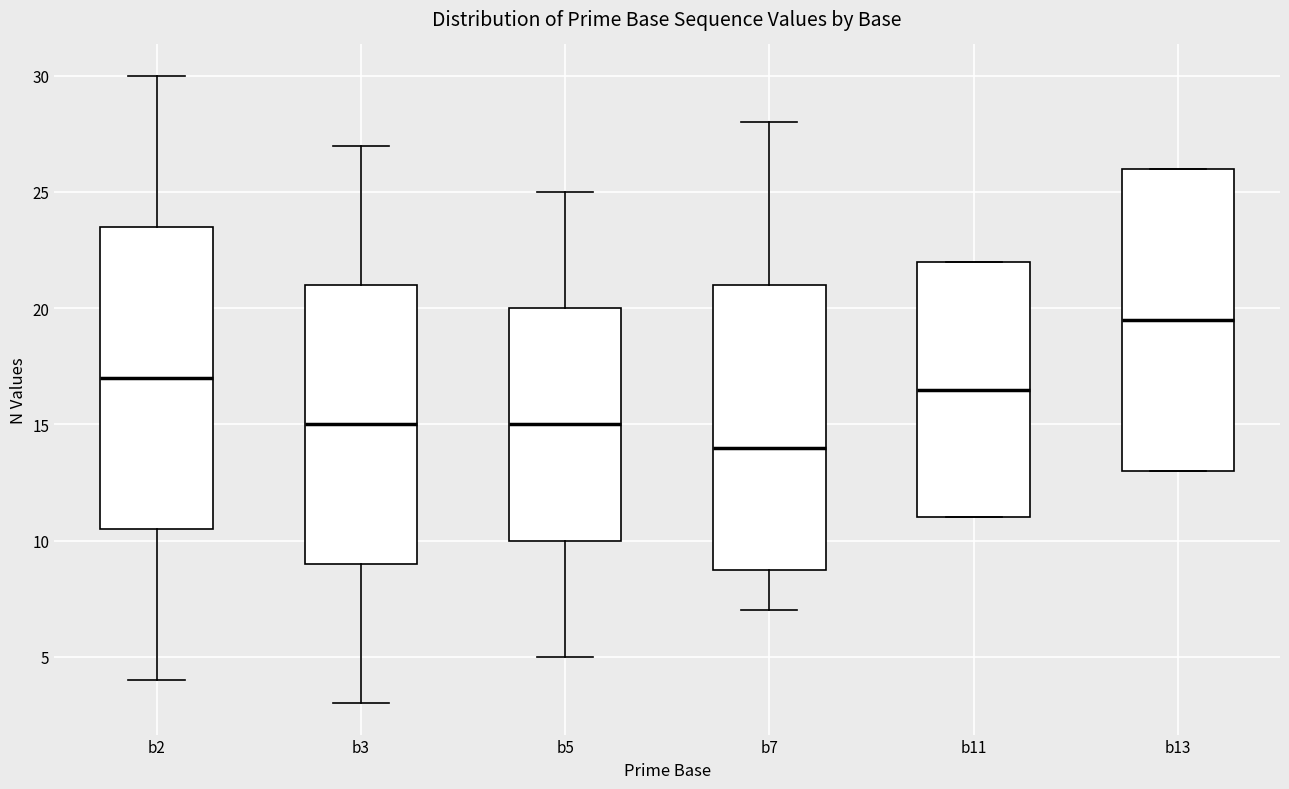

Reading left to right, read every box against the y-axis: the position of its median line, the range the box covers, and the ends of its whiskers. The values are not printed on the chart, so give them approximately, as read against the axis.

b2: median 17.0, box 10.5 to 23.5, whiskers 4.0 to 30.0
b3: median 15.0, box 9.0 to 21.0, whiskers 3.0 to 27.0
b5: median 15.0, box 10.0 to 20.0, whiskers 5.0 to 25.0
b7: median 14.0, box 9.0 to 21.0, whiskers 7.0 to 28.0
b11: median 16.5, box 11.0 to 22.0, whiskers 11.0 to 22.0
b13: median 19.5, box 13.0 to 26.0, whiskers 13.0 to 26.0